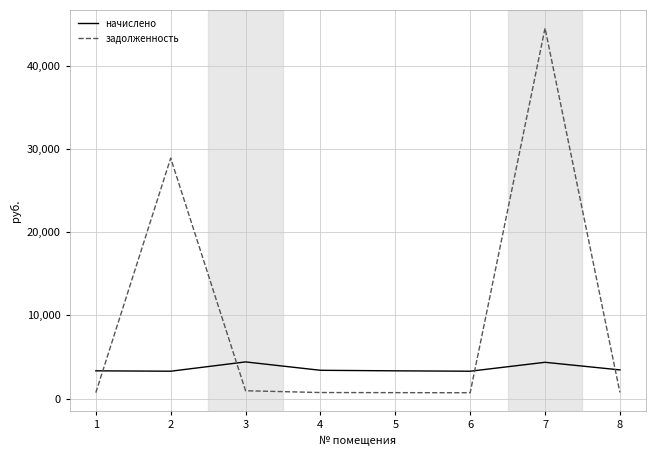

Is the value of начислено at 7 greater than the value of задолженность at 1?

Yes